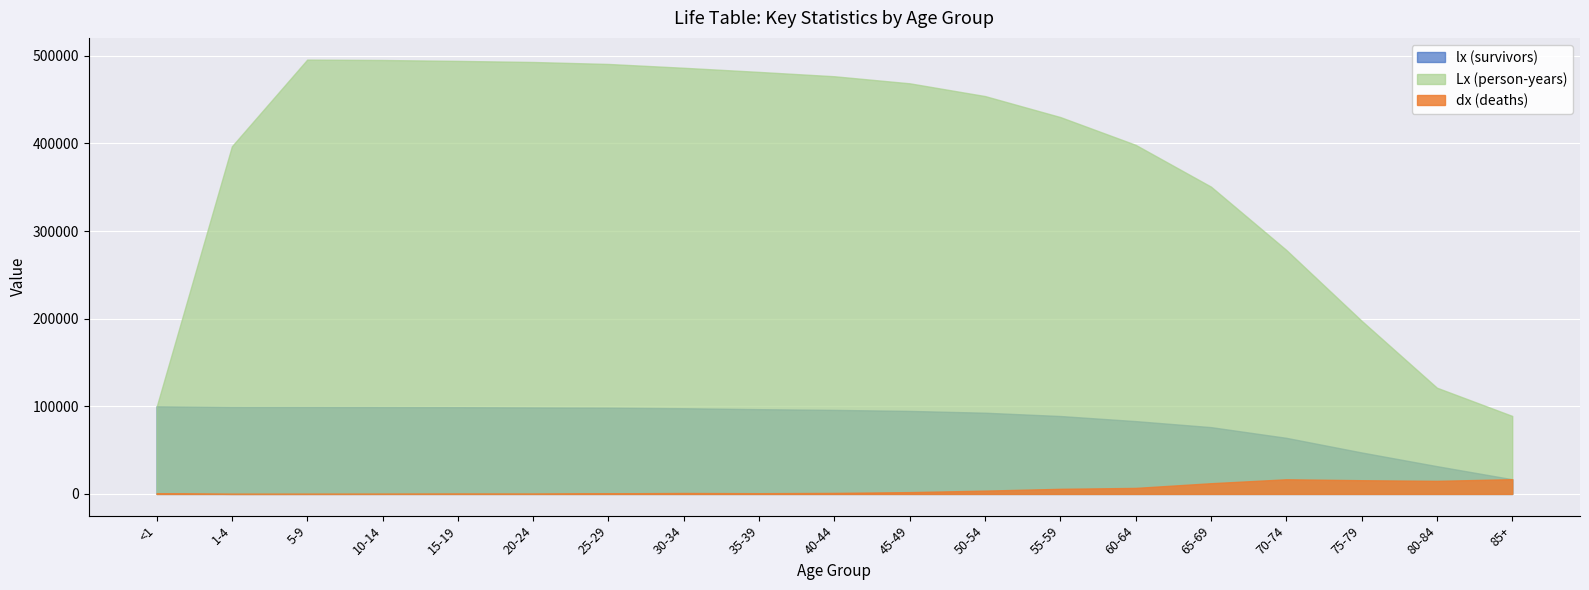

What is the value of the dx (deaths) point at the 17th from the left?

15645.0